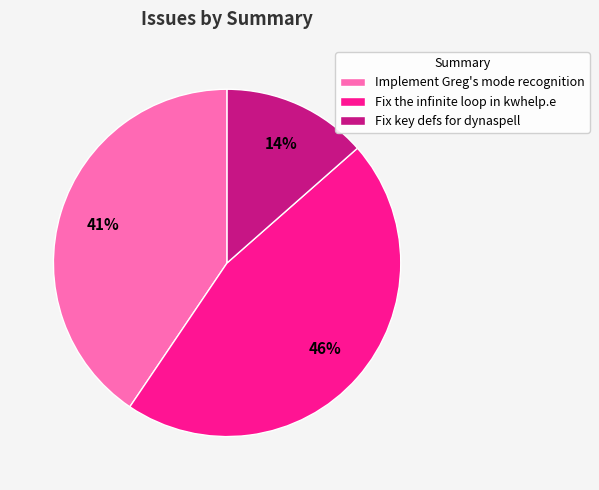

Is the sum of Fix the infinite loop in kwhelp.e and Fix key defs for dynaspell greater than half?

Yes